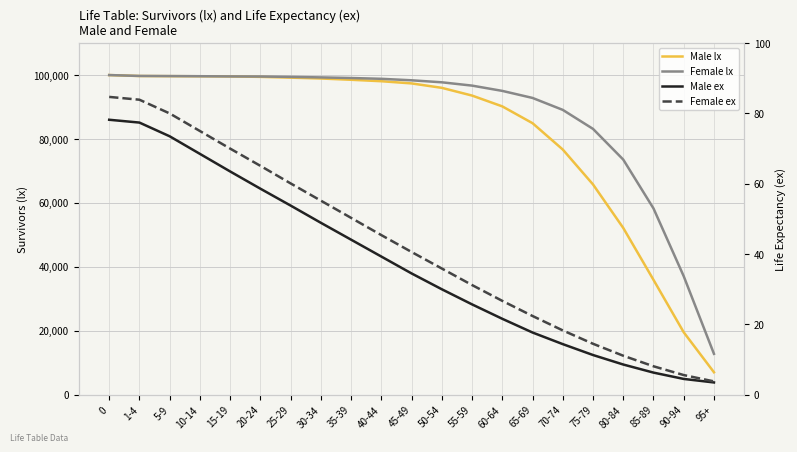

What is the minimum value shown in the chart?

3.5